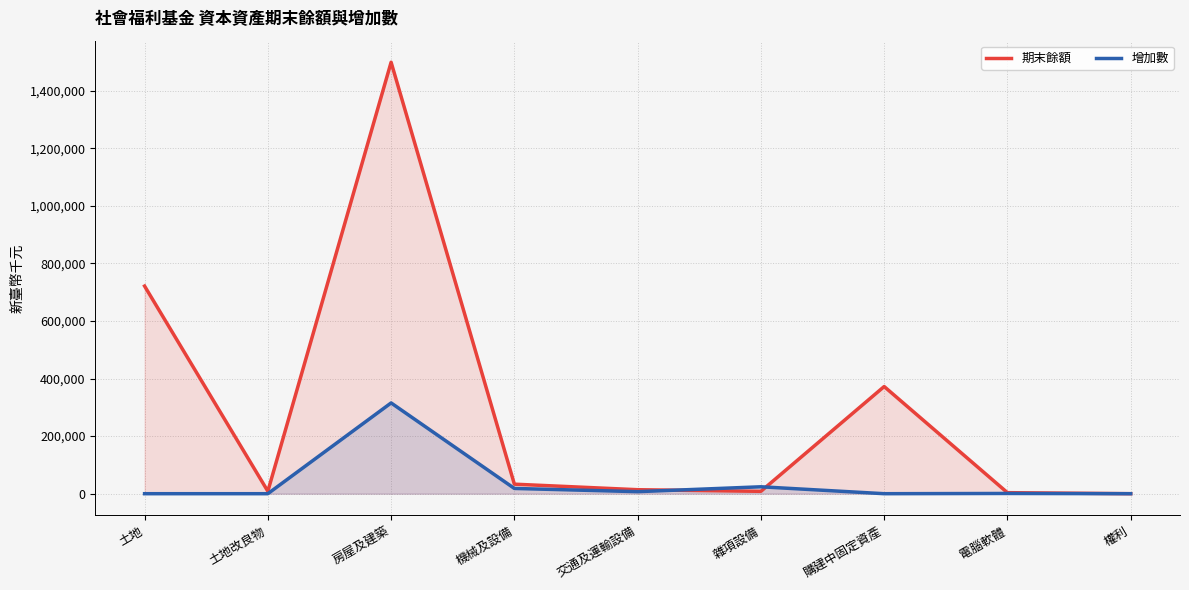

What are all the series names shown in the legend?

期末餘額, 增加數